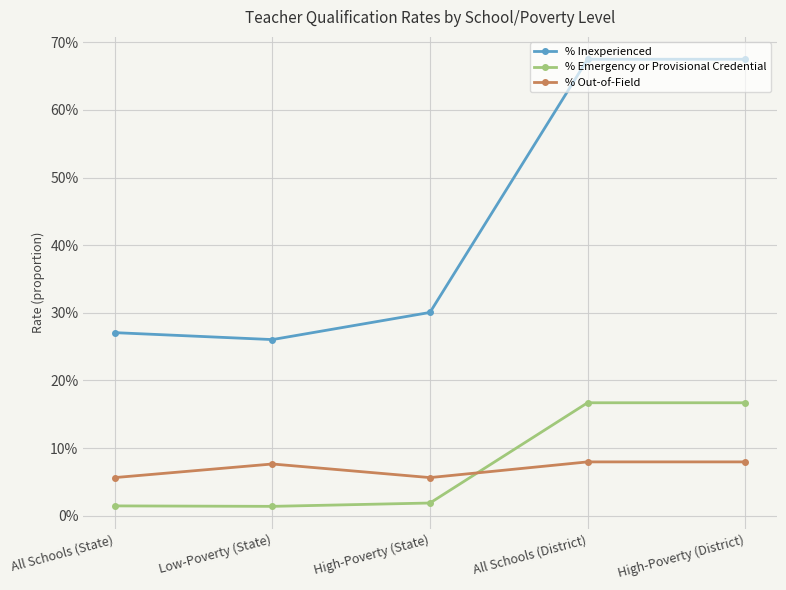

Rank the series at All Schools (State) from lowest to highest value.

% Emergency or Provisional Credential, % Out-of-Field, % Inexperienced